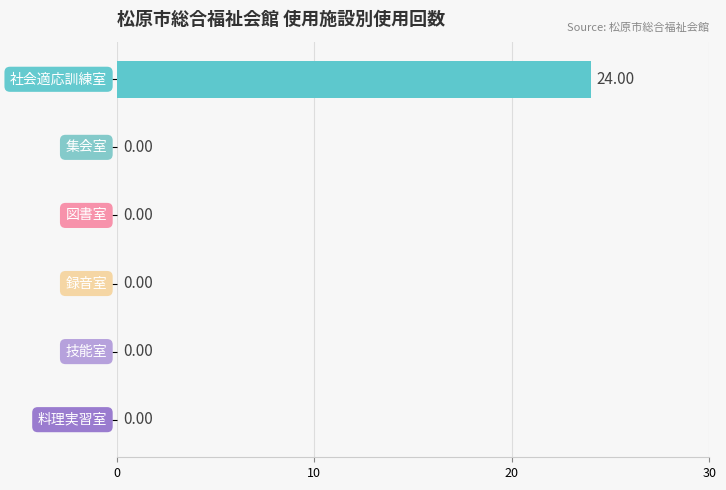

What is the greatest value displayed?

24